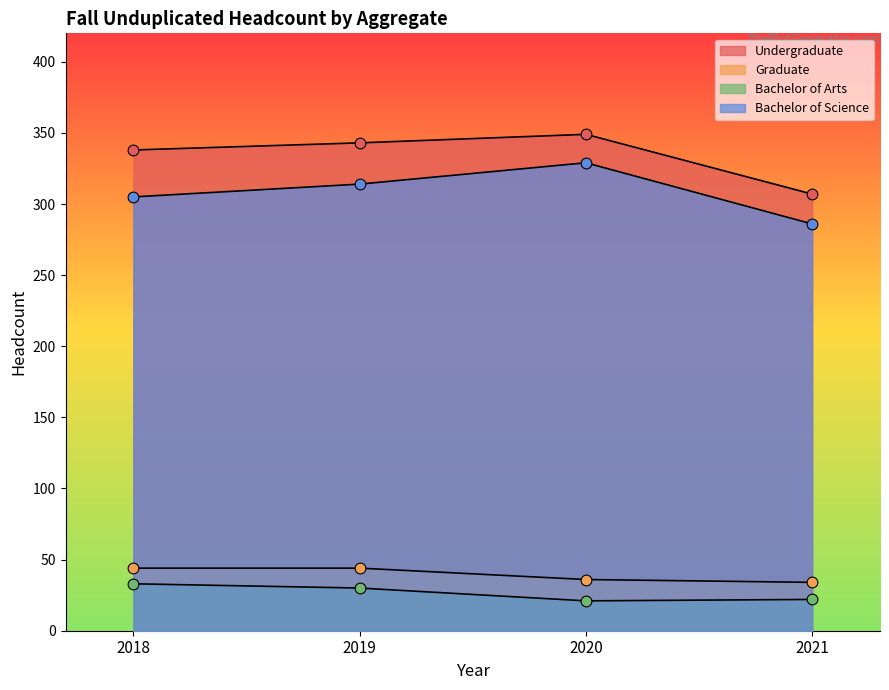

Which series contains the lowest Y value?

Bachelor of Arts